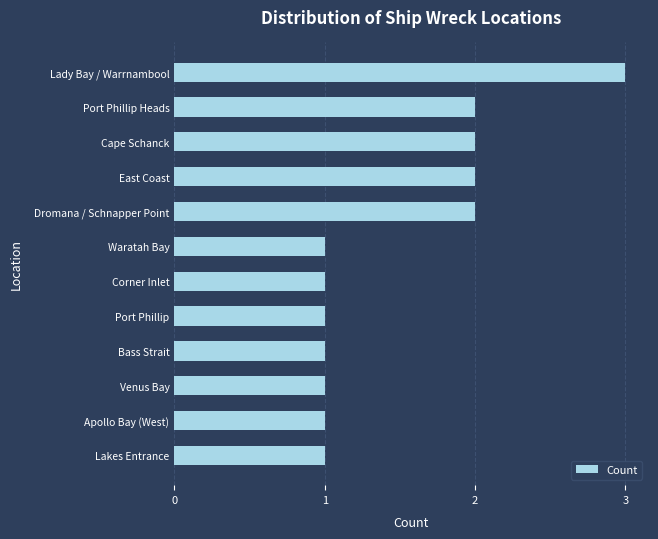

The value at Apollo Bay (West) is 2. True or false?

False